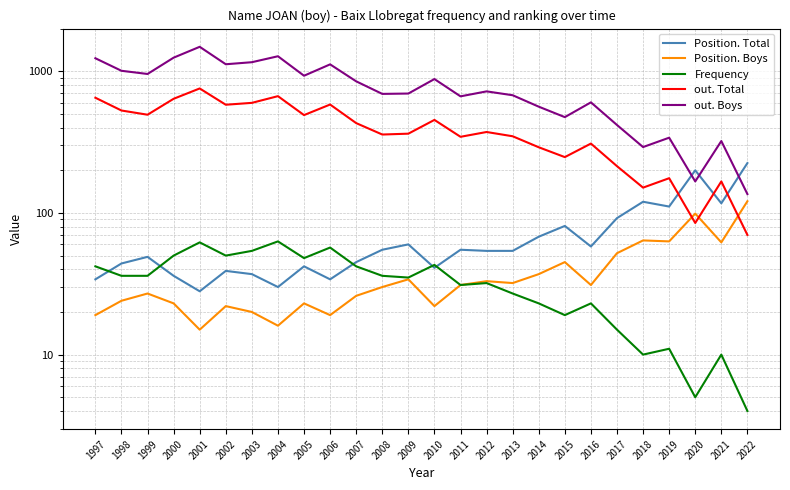

Is it true that out. Total equals 167 at 2021?

True